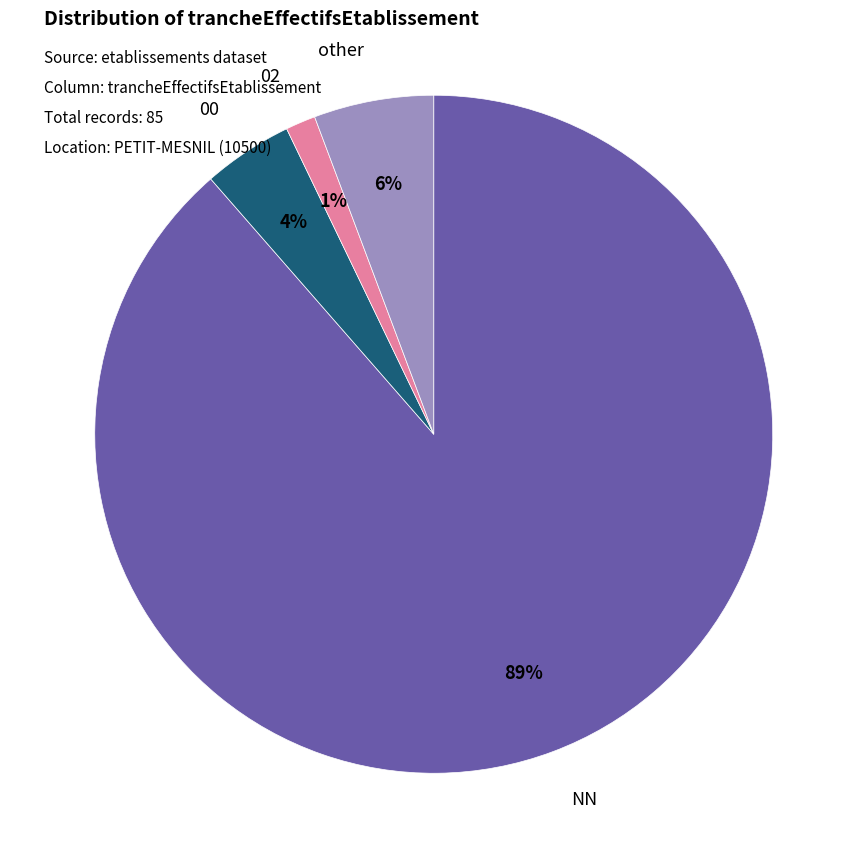

Does any single category account for the majority?

Yes